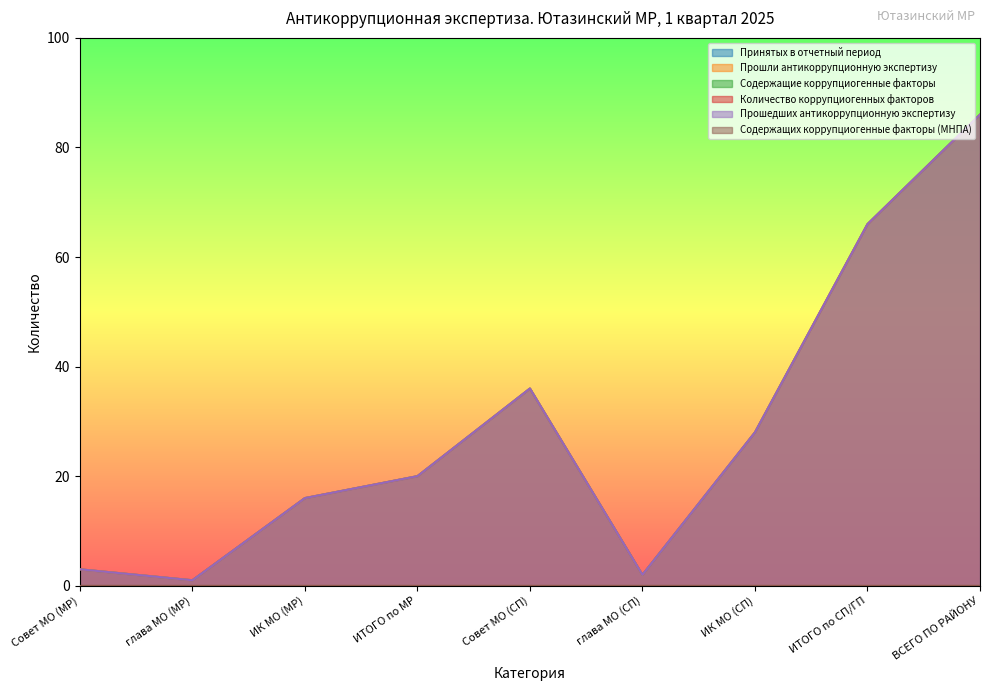

How many lines are shown in the chart?

6